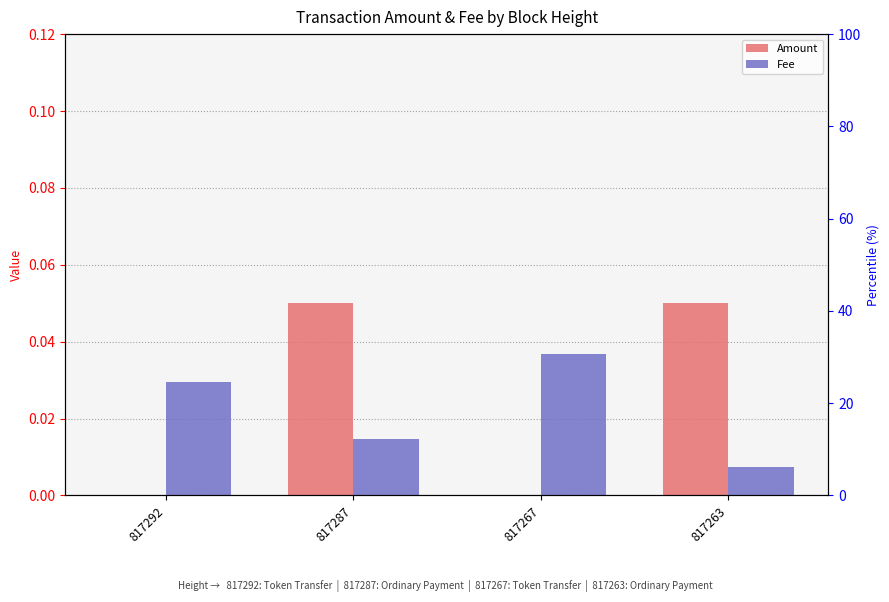

Which has a higher value, 817287 or 817292?

817287